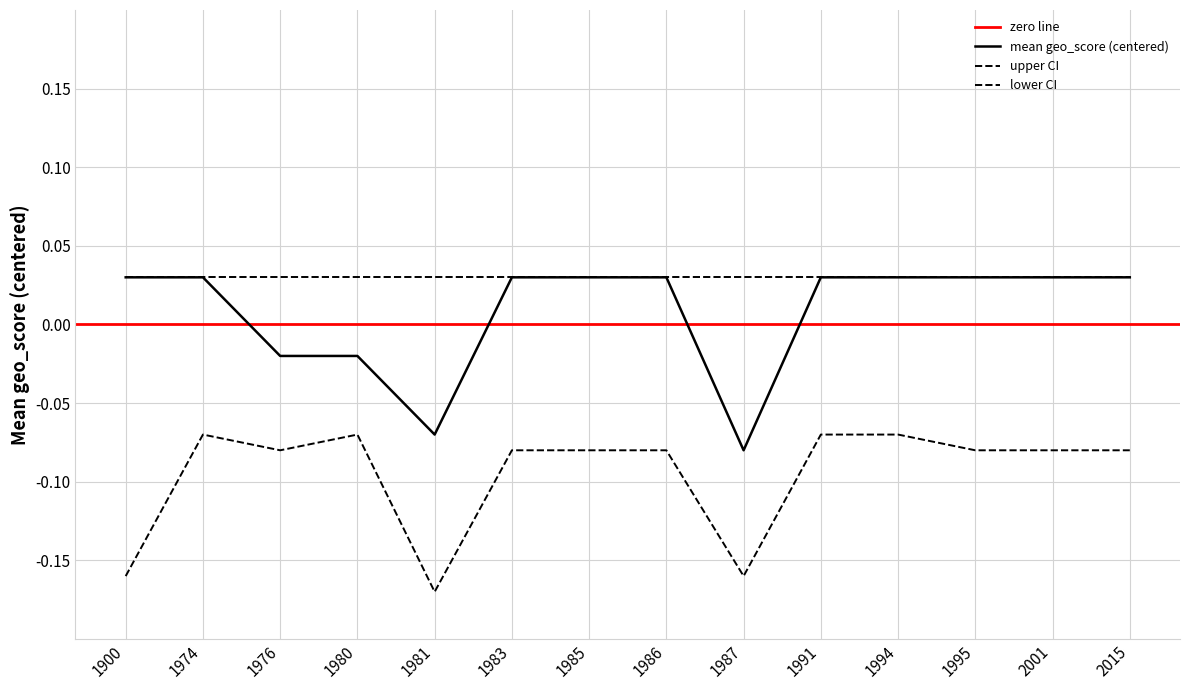

Does the chart display data point markers on the line(s)?

No